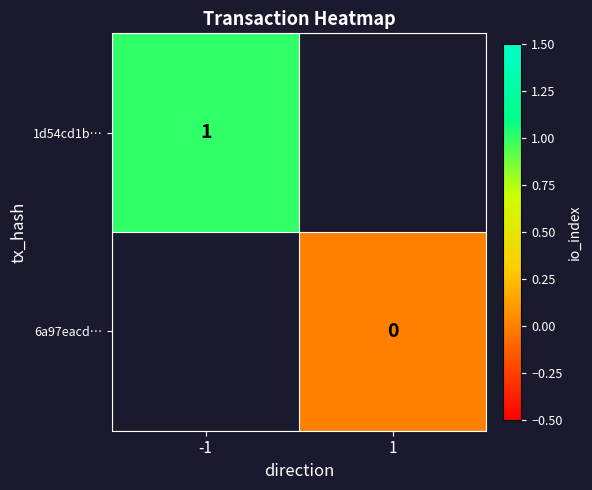

Is the value of 6a97eacd… at 1 greater than the value of 1d54cd1b… at -1?

No